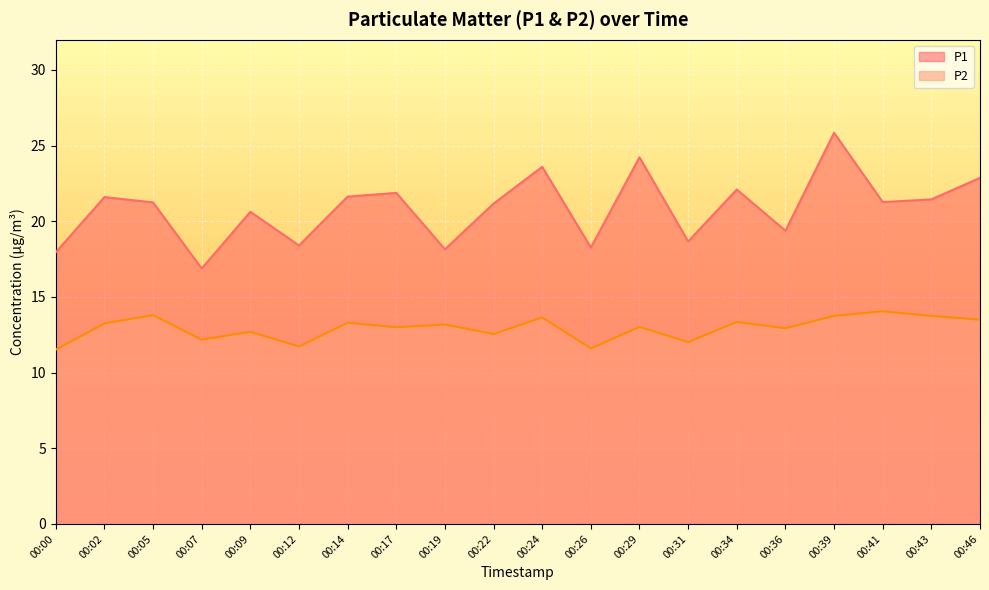

True or false: P1 and P2 cross at least once.

False